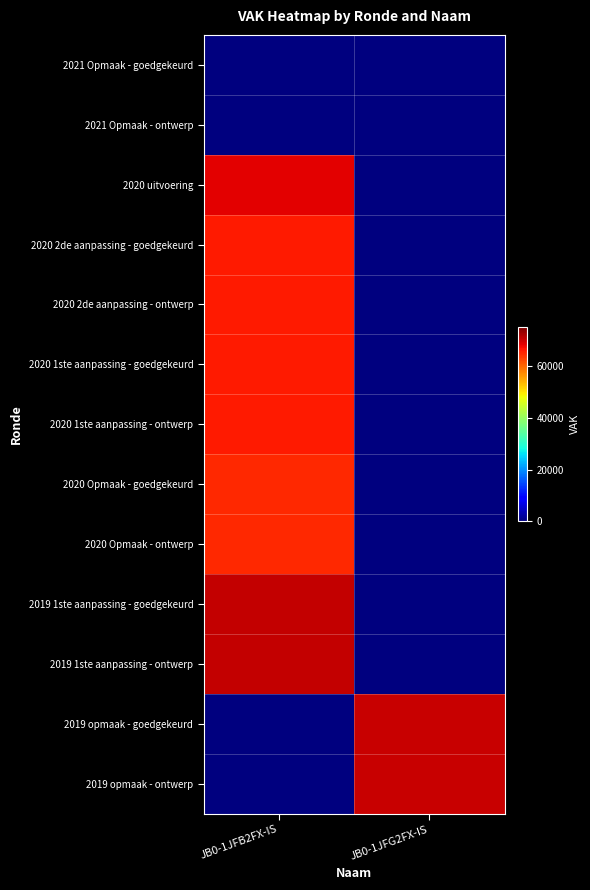

What is the spread (max minus min) of values at JB0-1JFB2FX-IS?

70364